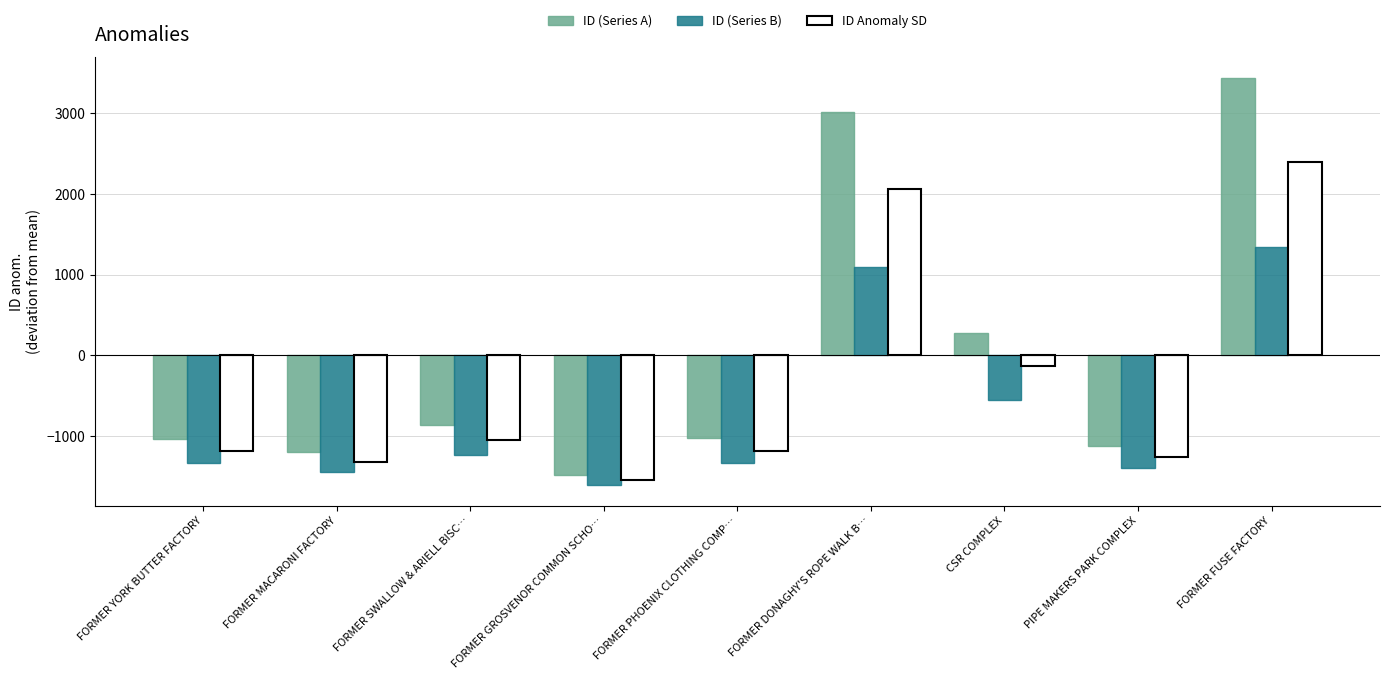

How many values in the ID (Series A) series exceed -1030?

4